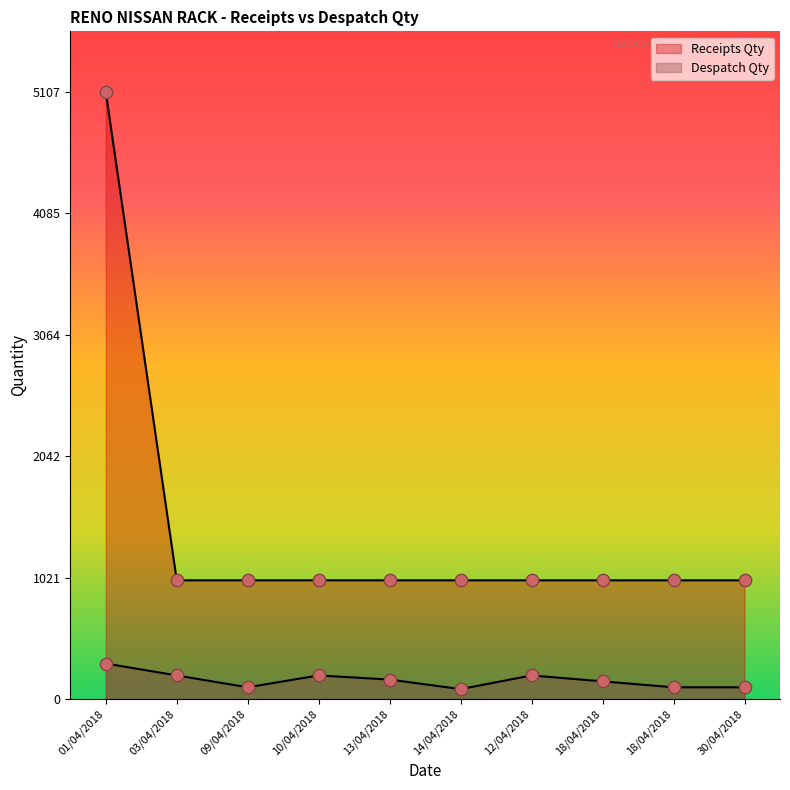

Which series has the widest spread of Y values?

Receipts Qty